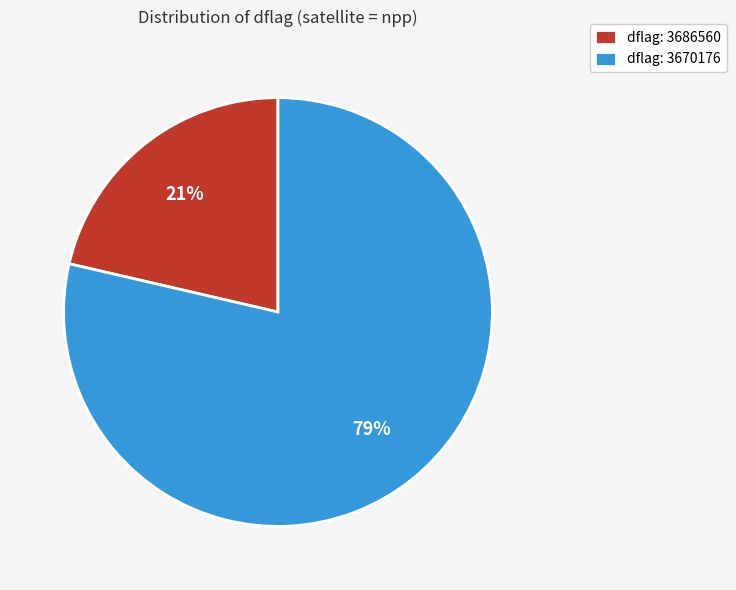

To the nearest percent, what portion does dflag: 3670176 represent?

79%